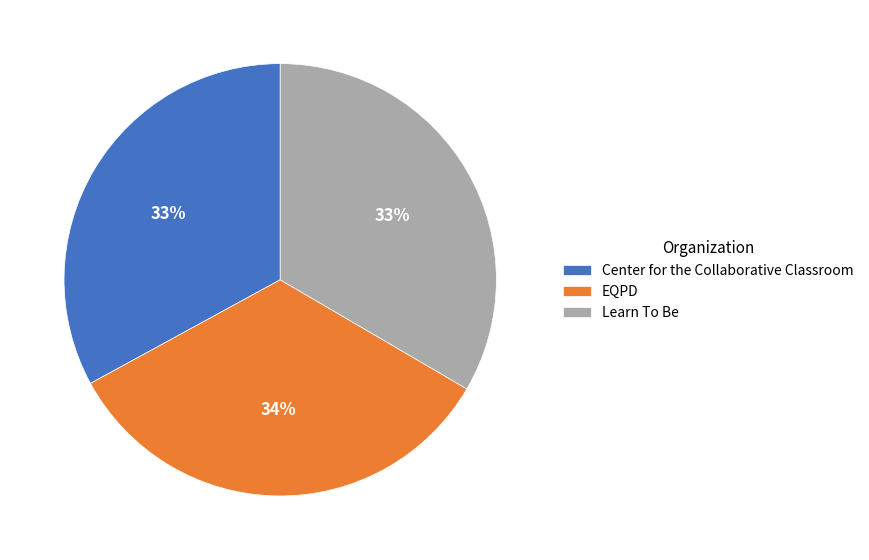

Between EQPD and Center for the Collaborative Classroom, which is larger?

EQPD